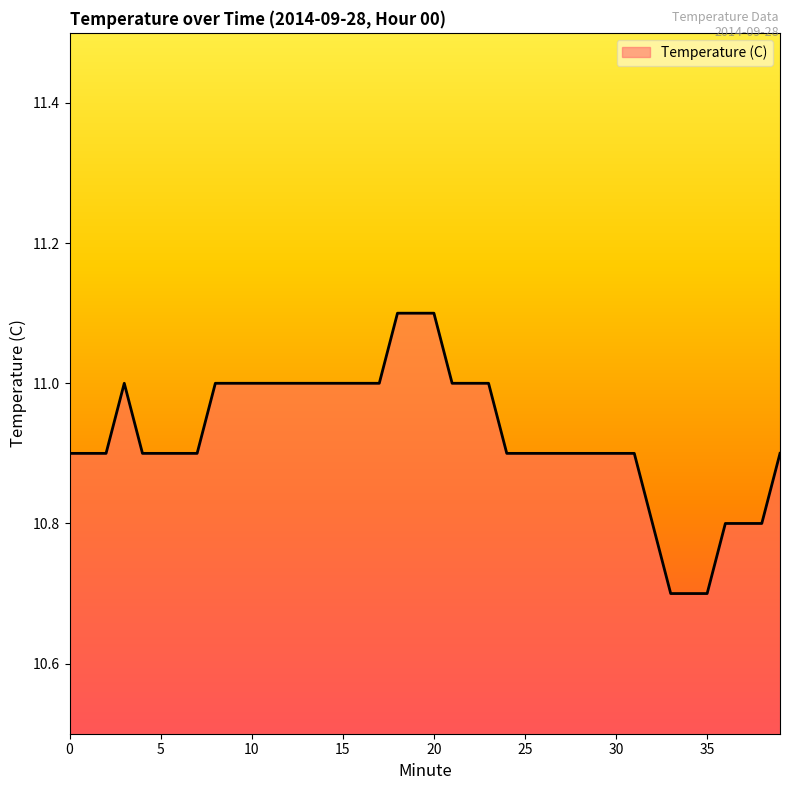

What is the greatest value displayed?

11.1